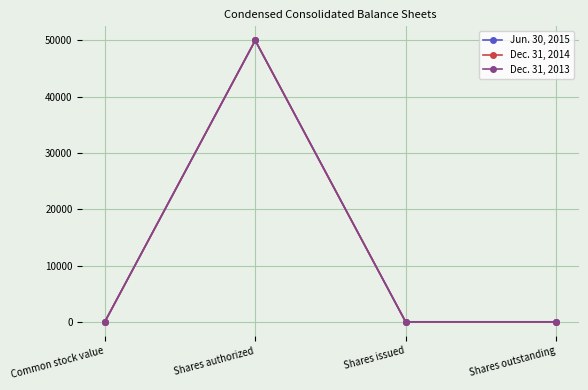

Reading left to right, what are all the values shown in this chart?

Jun. 30, 2015: Common stock value=1	Shares authorized=50000	Shares issued=2	Shares outstanding=2
Dec. 31, 2014: Common stock value=1	Shares authorized=50000	Shares issued=2	Shares outstanding=2
Dec. 31, 2013: Common stock value=1	Shares authorized=50000	Shares issued=2	Shares outstanding=2